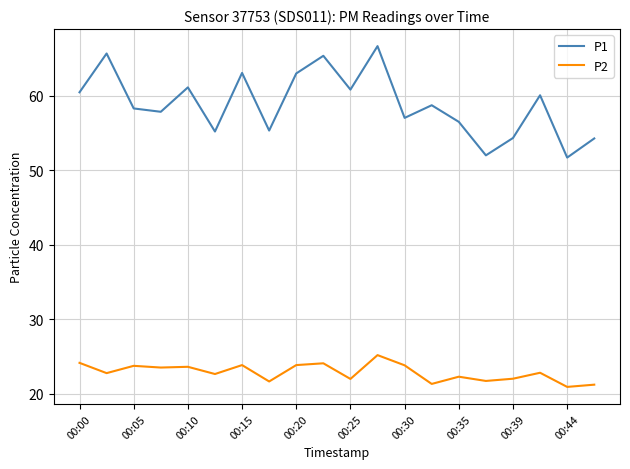

Which series has the widest spread of values?

P1